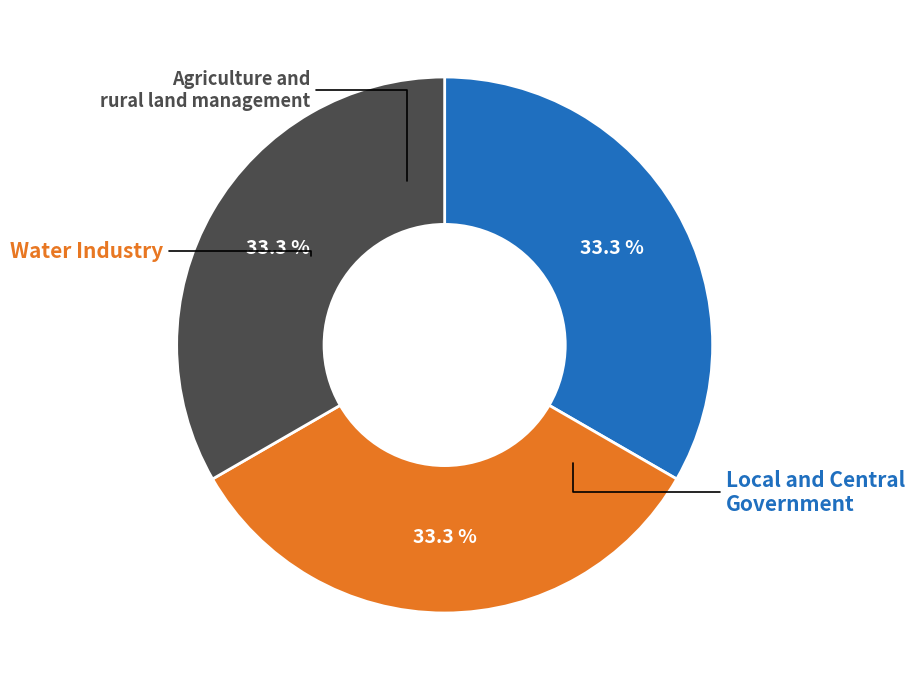

Is there a majority slice in this chart?

No